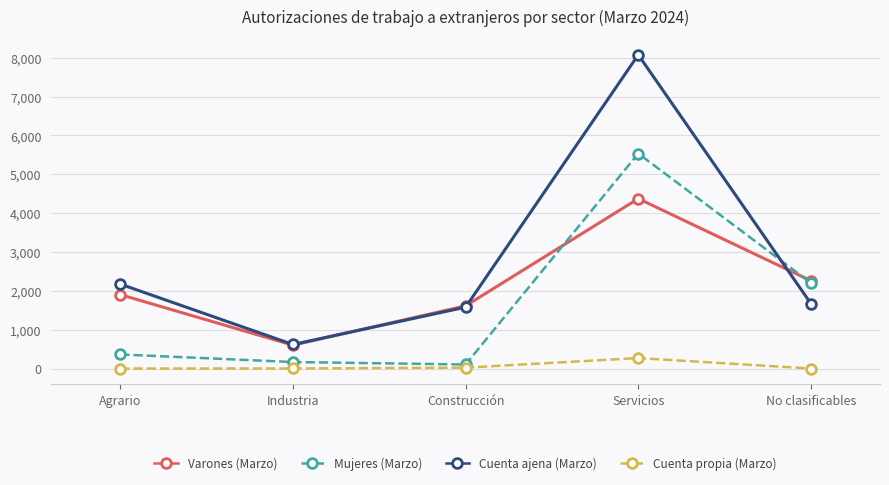

What is the value of the Cuenta propia (Marzo) point at the 2nd from the left?

6